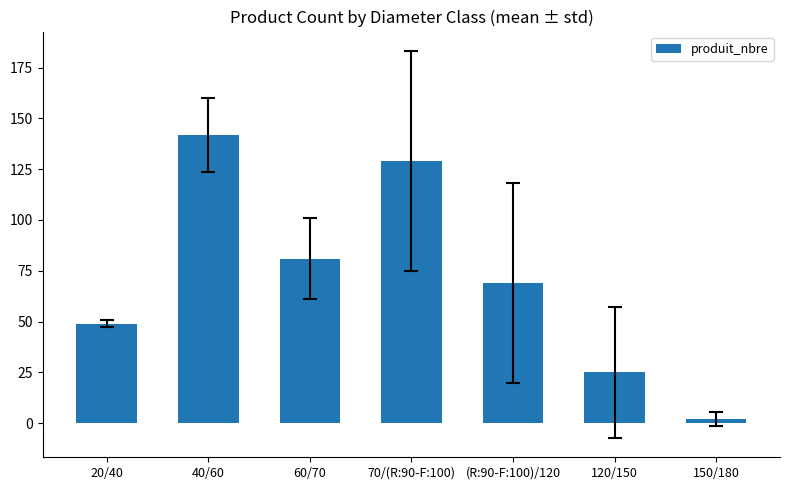

List the labels in order of value, largest first.

40/60, 70/(R:90-F:100), 60/70, (R:90-F:100)/120, 20/40, 120/150, 150/180